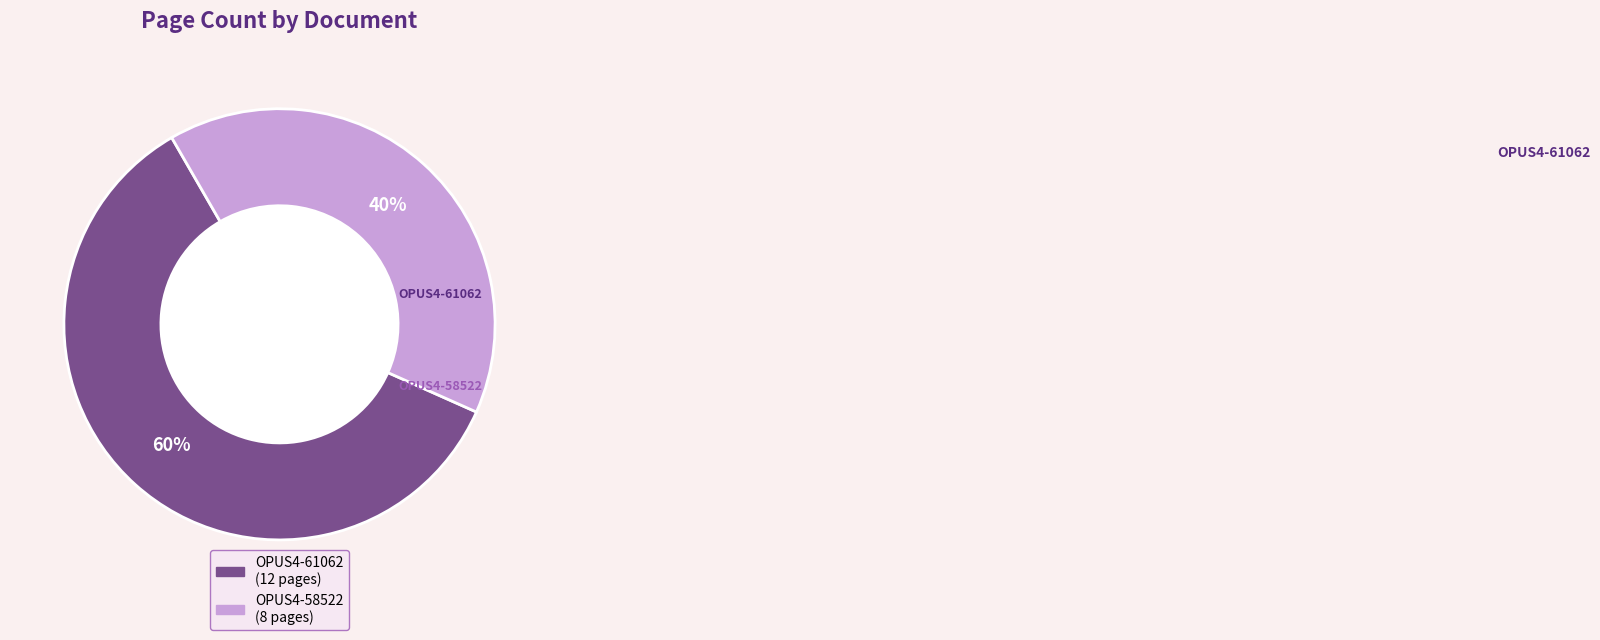

To the nearest percent, what is the average slice percentage?

50%